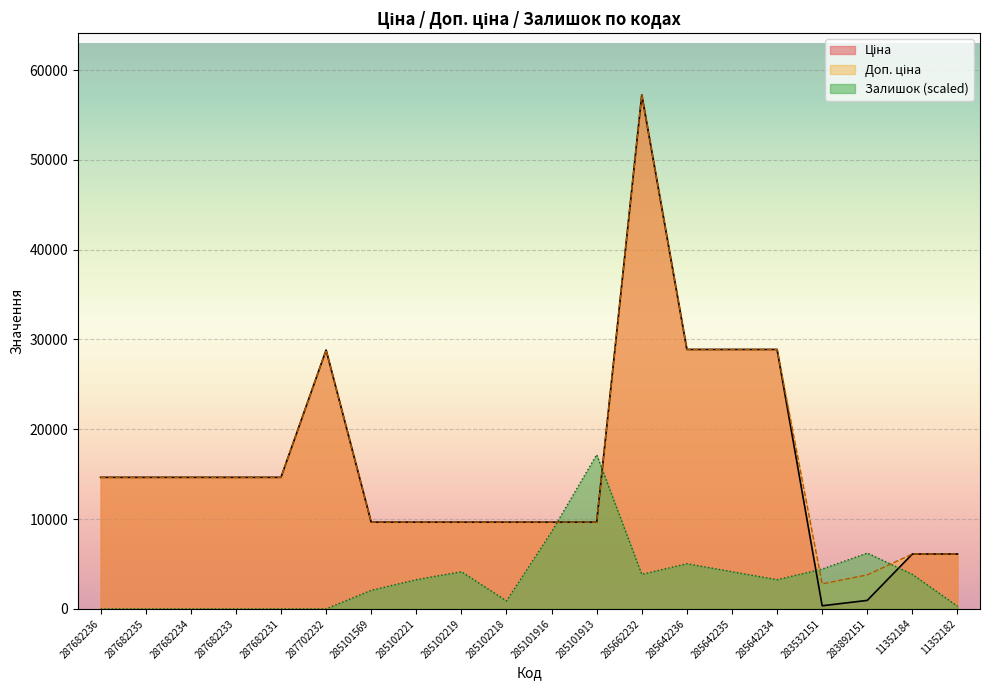

Rank the series at 287682235 from highest to lowest value.

Ціна, Доп. ціна, Залишок